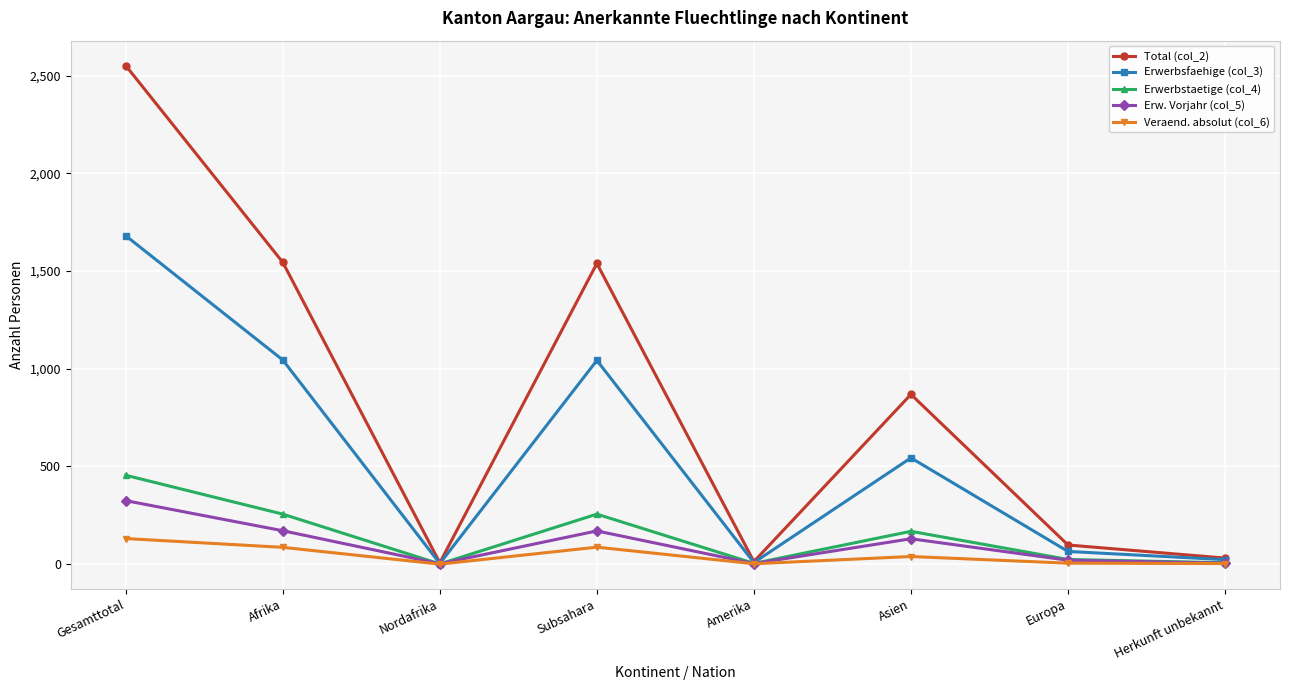

What are all the series names shown in the legend?

Total (col_2), Erwerbsfaehige (col_3), Erwerbstaetige (col_4), Erw. Vorjahr (col_5), Veraend. absolut (col_6)